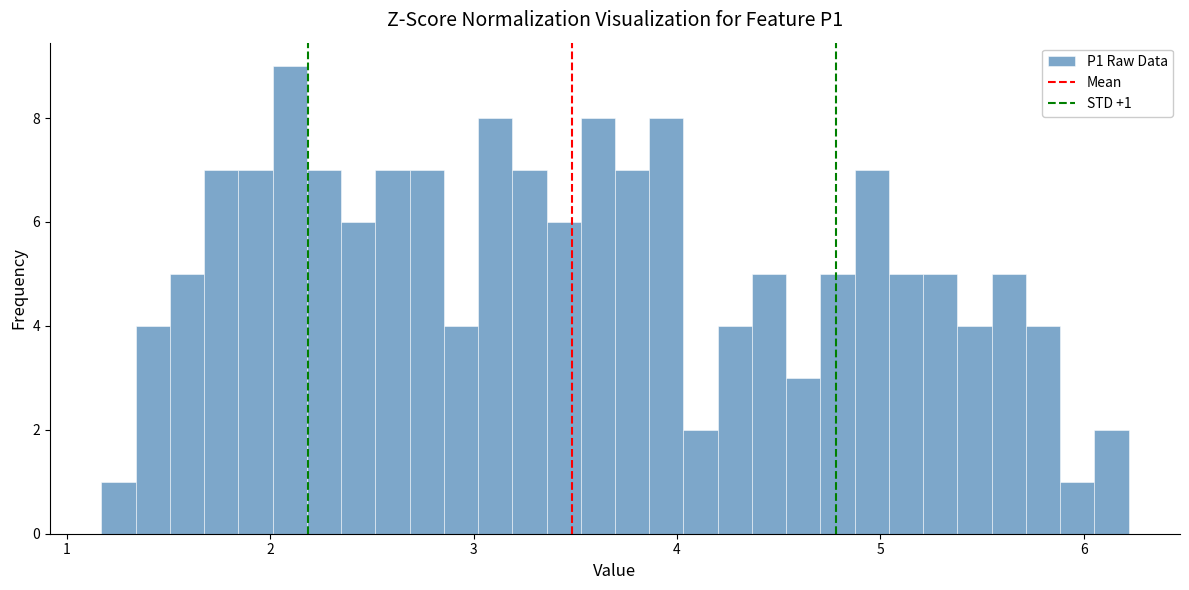

Around what value on the x-axis is the tallest bar? Give the approximate position of its centre, as read against the axis.

2.1